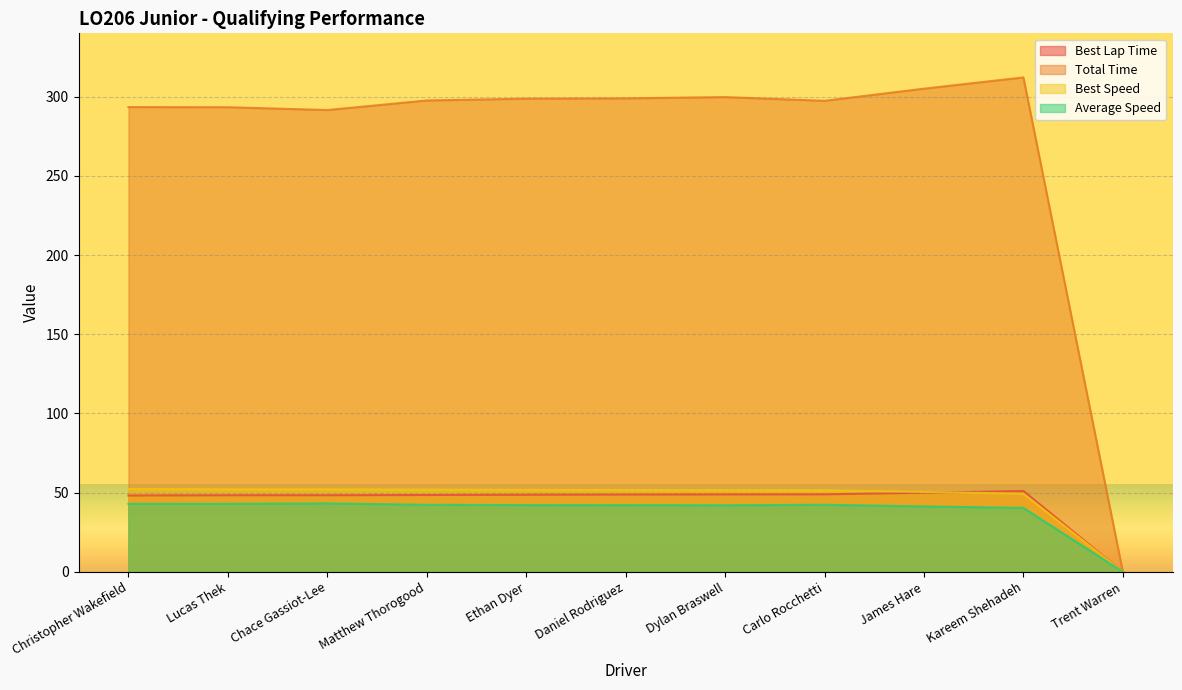

In Total Time, how many points are lower than both neighbors (excluding endpoints)?

2